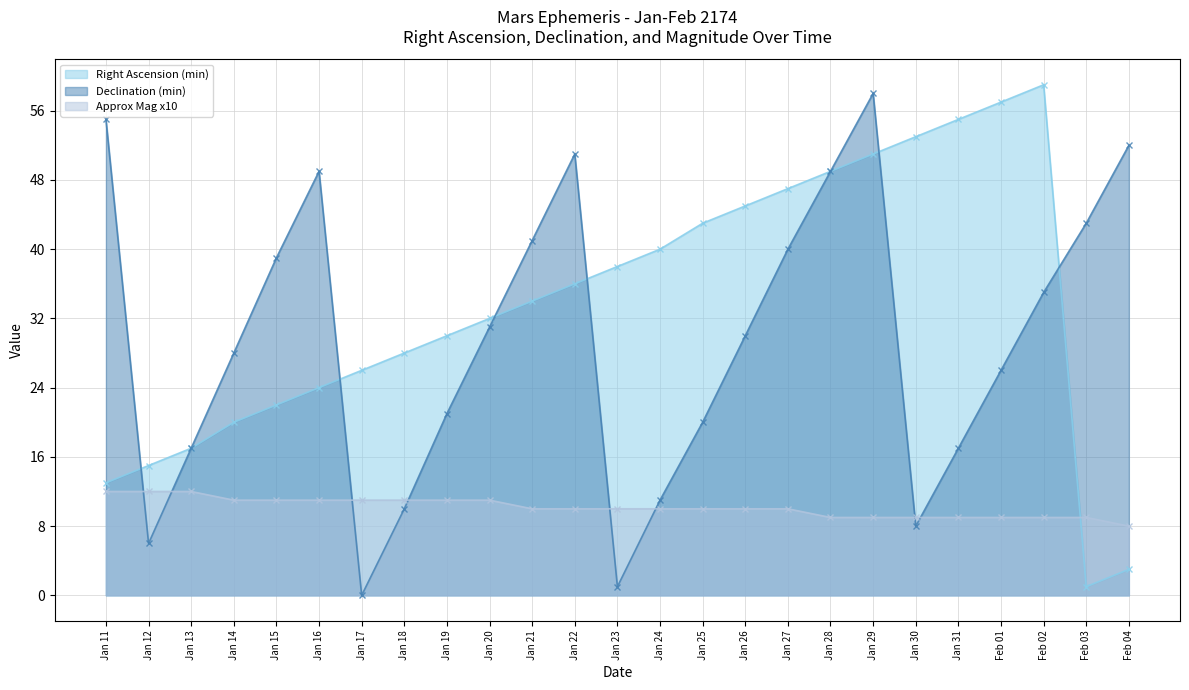

What is the value of the Approx Mag x10 point at the 9th from the left?

11